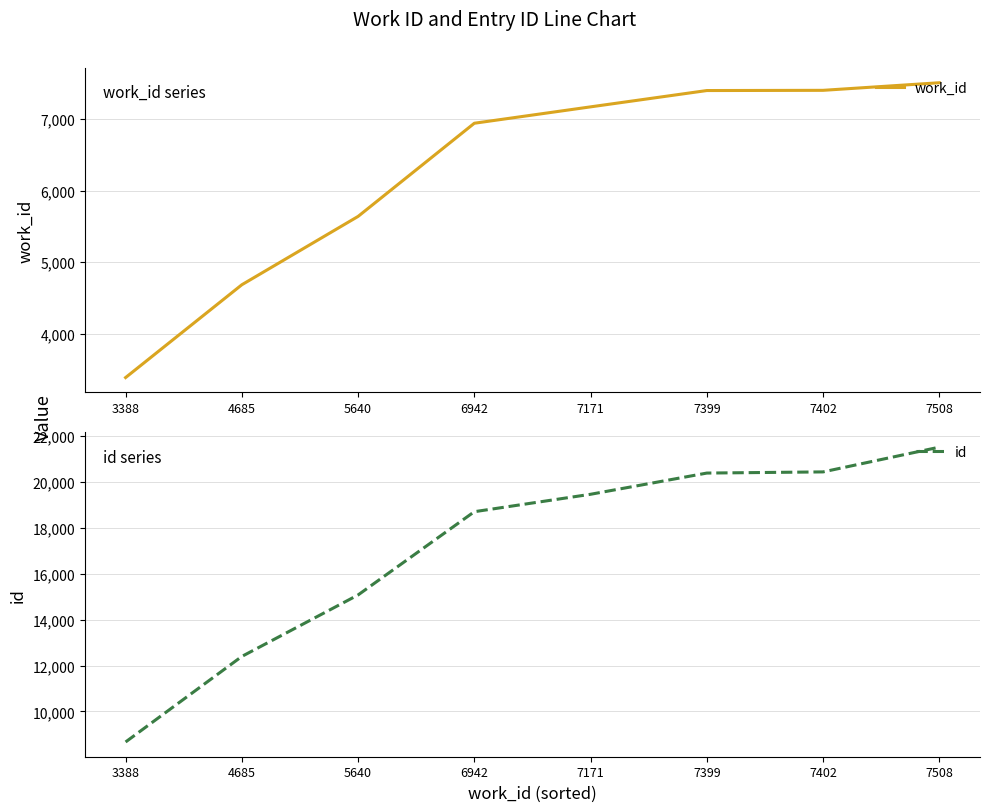

What is the value of the id point at the 4th from the left?

18703